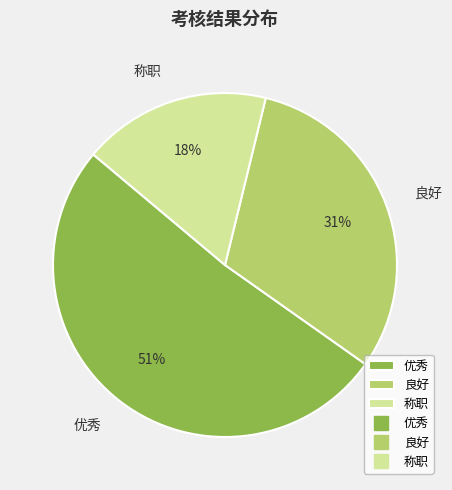

Between 称职 and 良好, which is larger?

良好